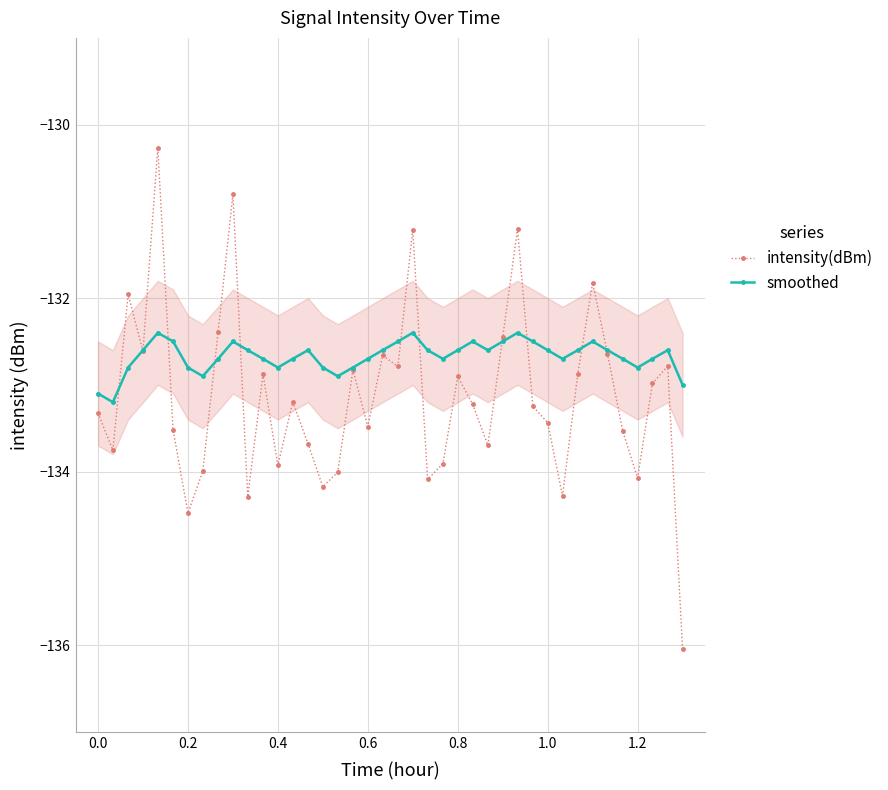

What is the difference between the maximum and minimum values in the intensity(dBm) series?

5.8